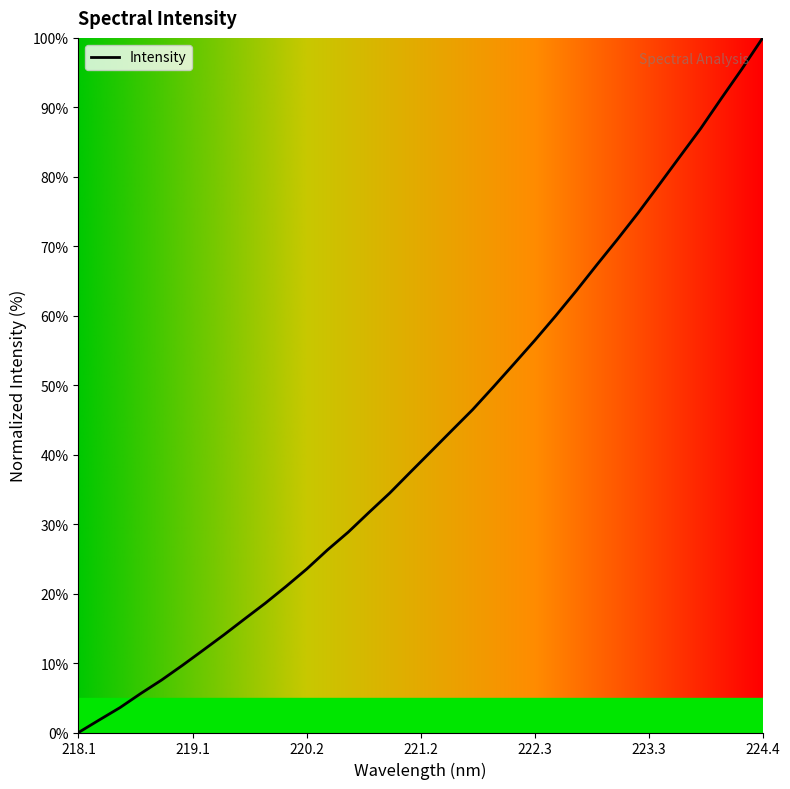

What is the maximum value shown in the chart?

100.0